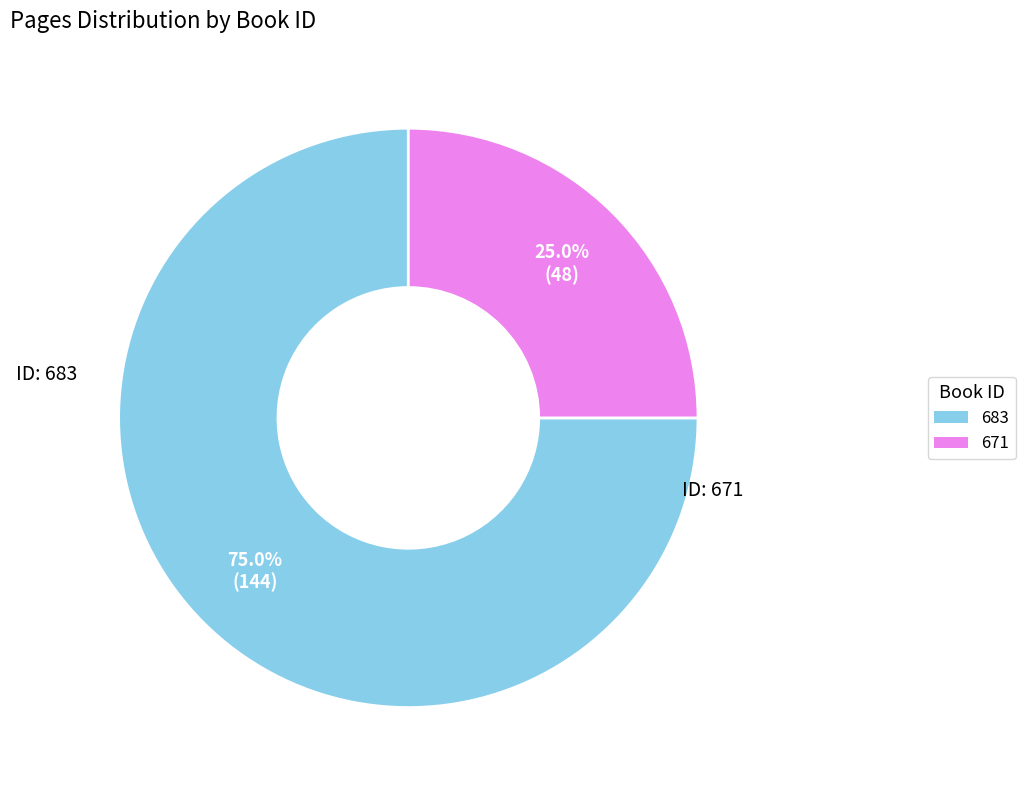

To the nearest percent, what is the difference between the largest and smallest slice percentages?

50%